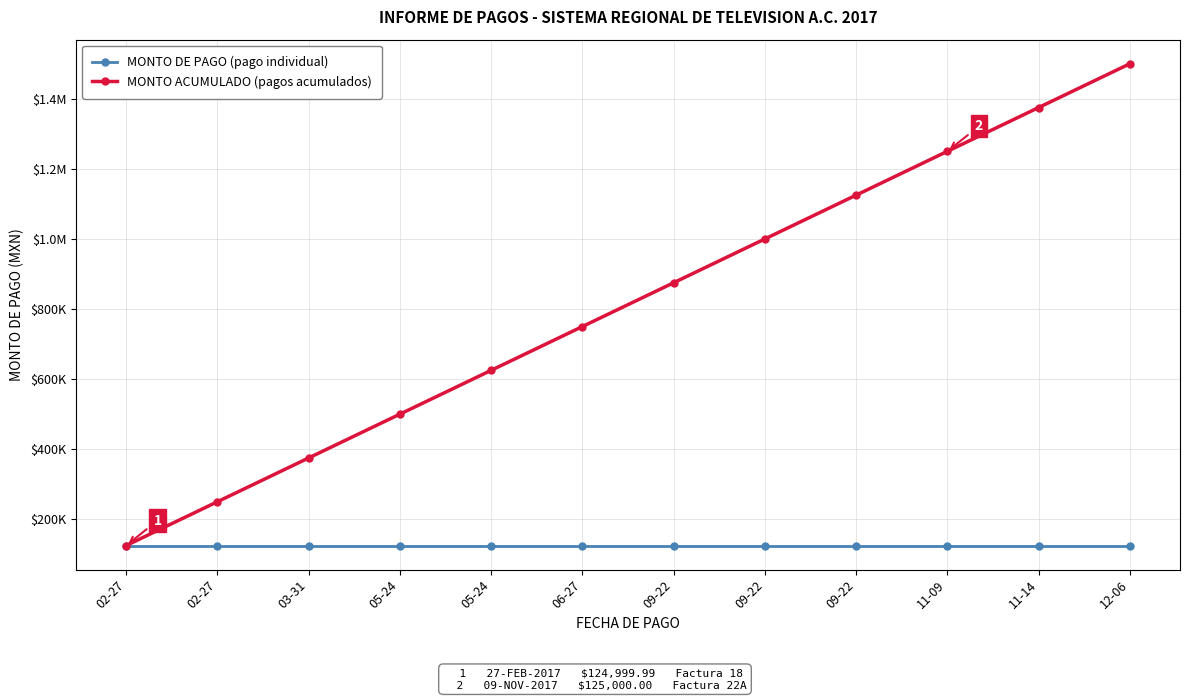

What are all the series names shown in the legend?

MONTO DE PAGO (pago individual), MONTO ACUMULADO (pagos acumulados)